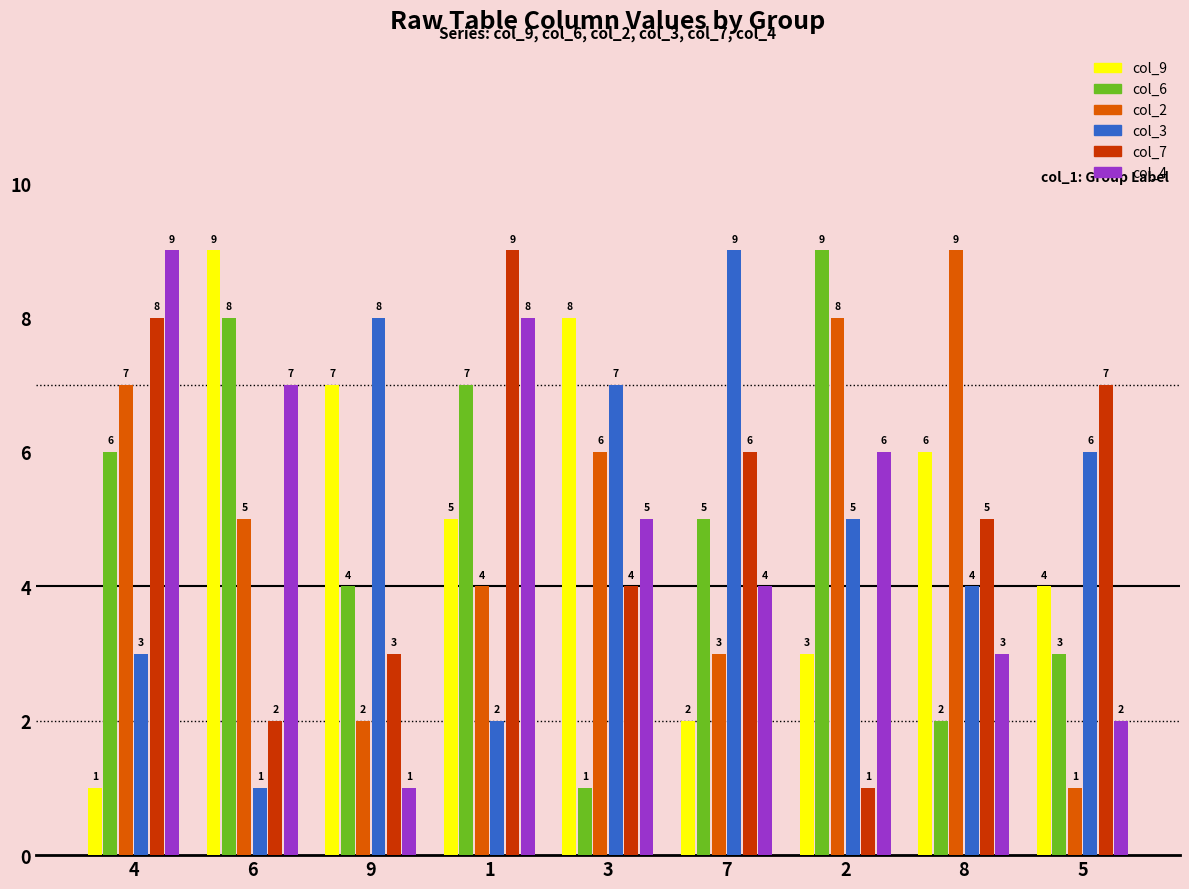

Reading left to right, what are all the values shown in this chart?

col_9: 1	9	7	5	8	2	3	6	4
col_6: 6	8	4	7	1	5	9	2	3
col_2: 7	5	2	4	6	3	8	9	1
col_3: 3	1	8	2	7	9	5	4	6
col_7: 8	2	3	9	4	6	1	5	7
col_4: 9	7	1	8	5	4	6	3	2